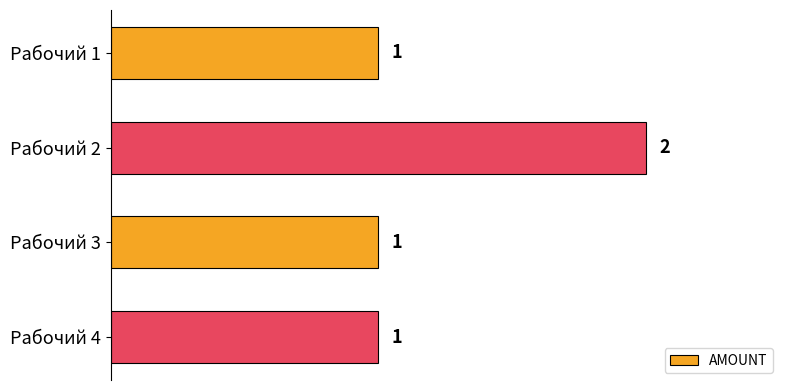

Are the bars horizontal?

Yes